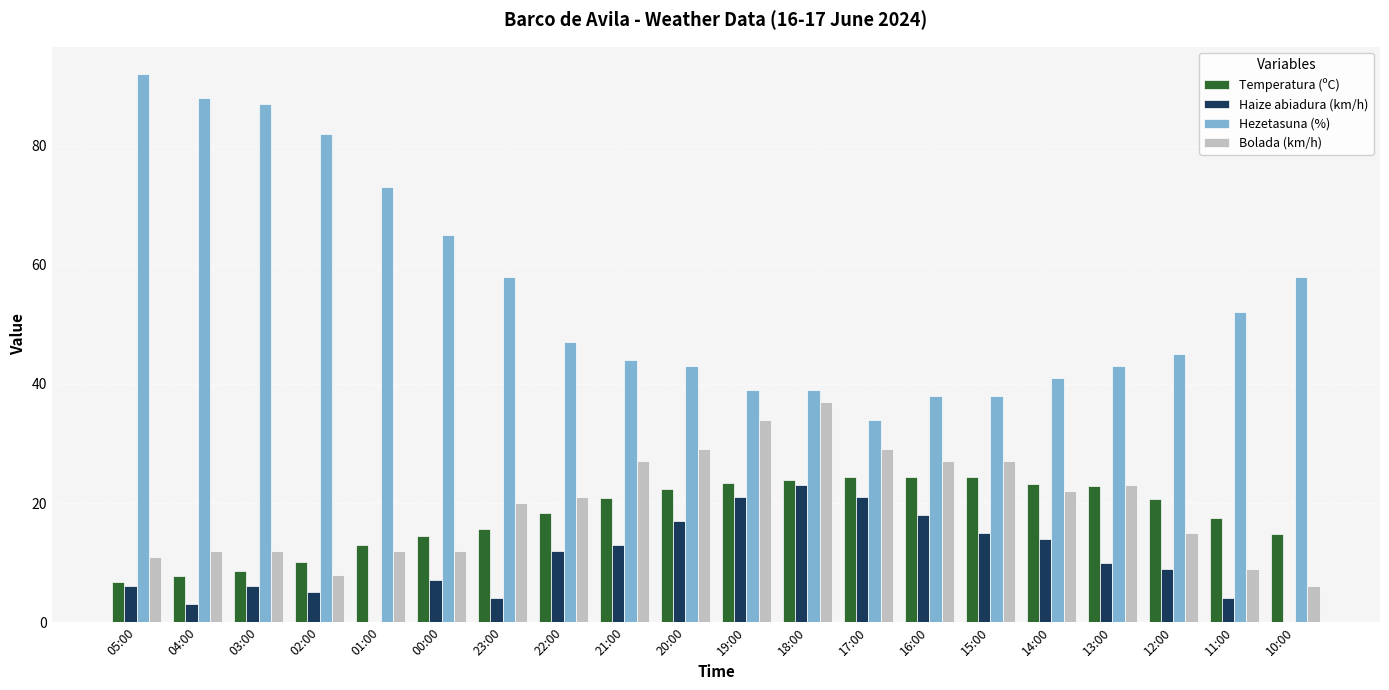

Is the value of Temperatura (ºC) at 00:00 greater than the value of Haize abiadura (km/h) at 19:00?

No